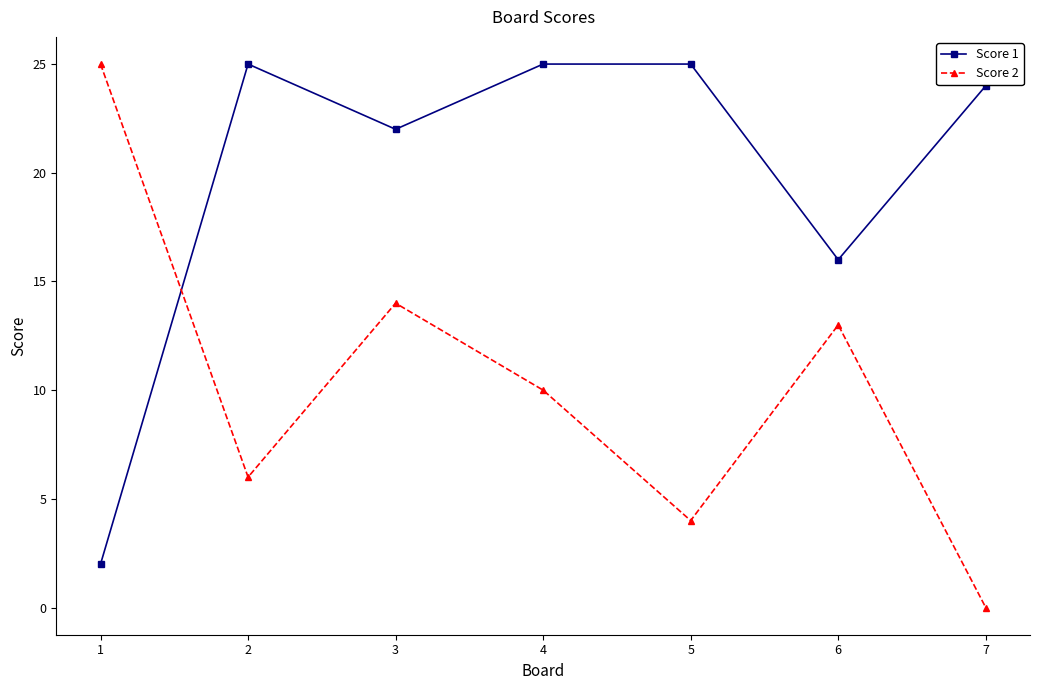

True or false: Score 1 and Score 2 intersect in this chart.

True